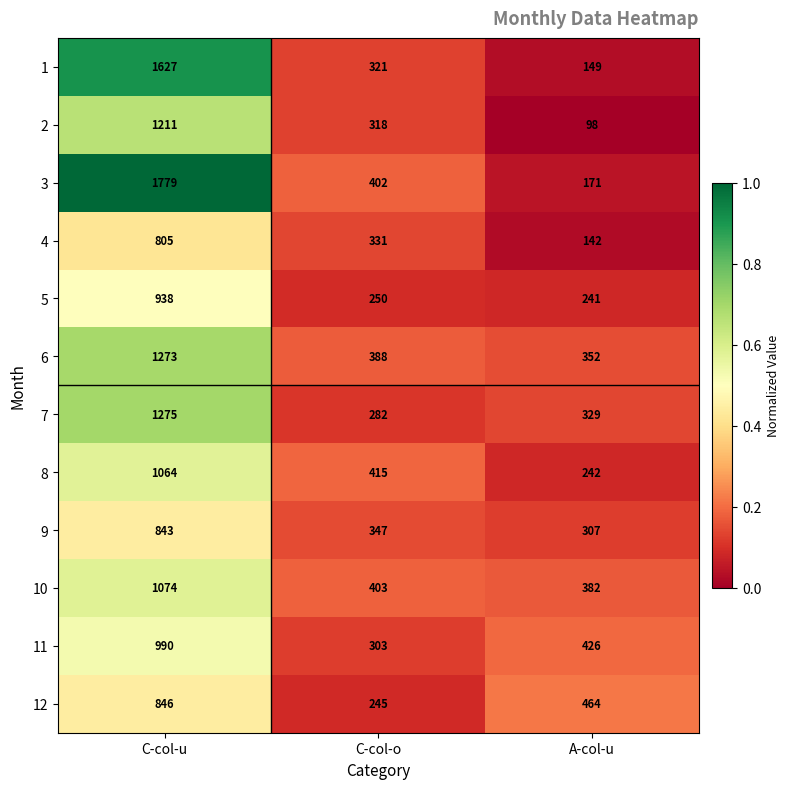

Which category has the lowest value across all series?

A-col-u